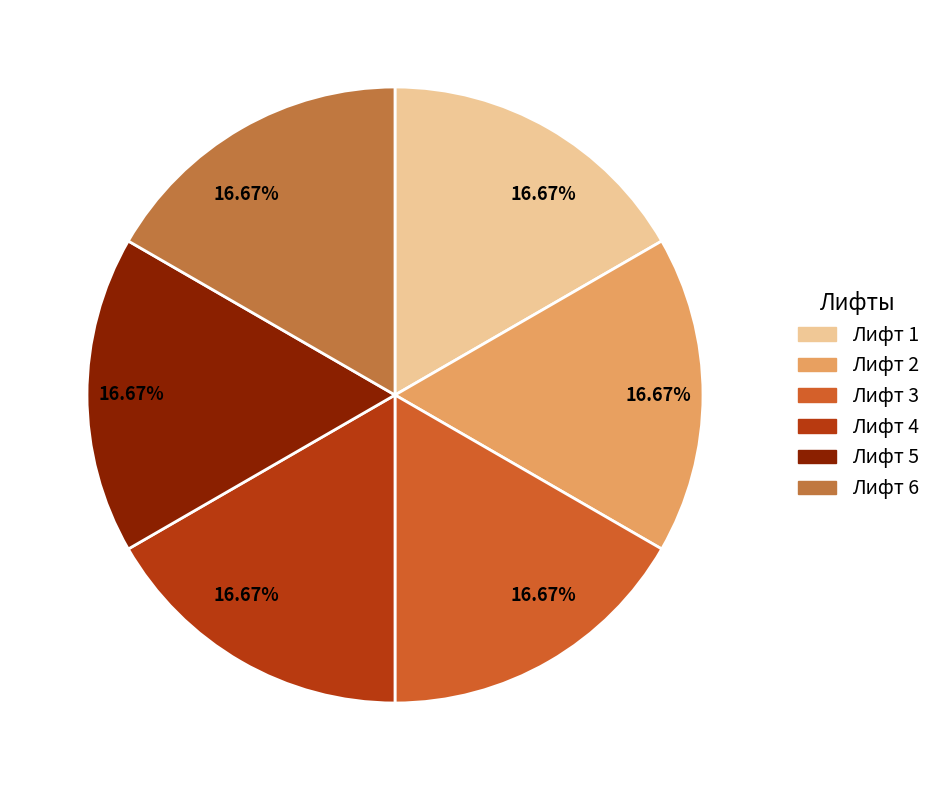

How many segments does this pie chart have?

6